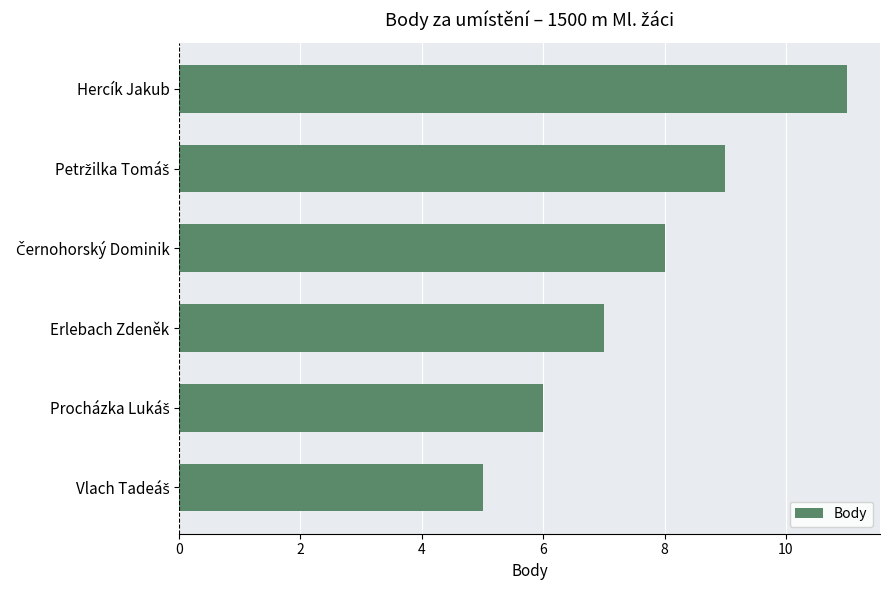

Which has a higher value, Erlebach Zdeněk or Hercík Jakub?

Hercík Jakub